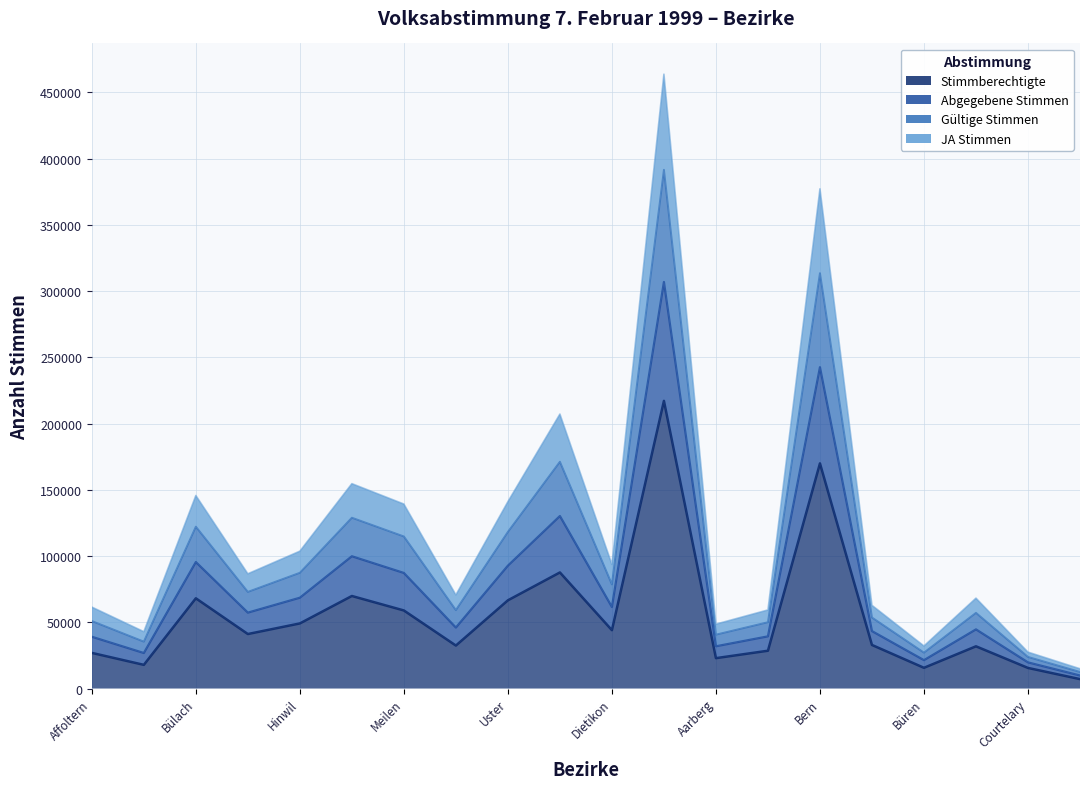

What is the label of the 11th point from the left?

Dietikon